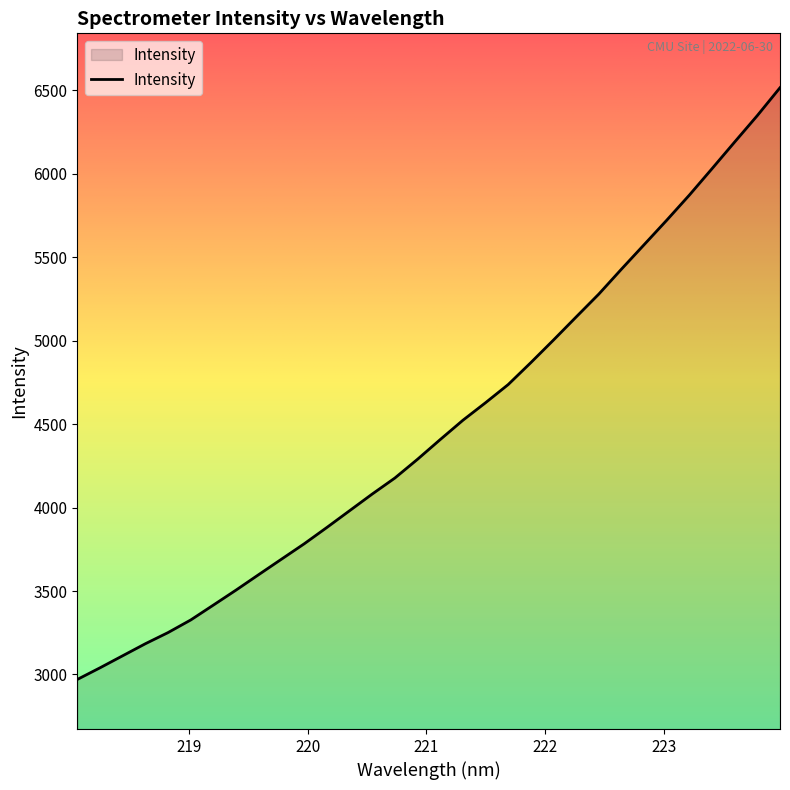

What is the minimum value shown in the chart?

2970.0